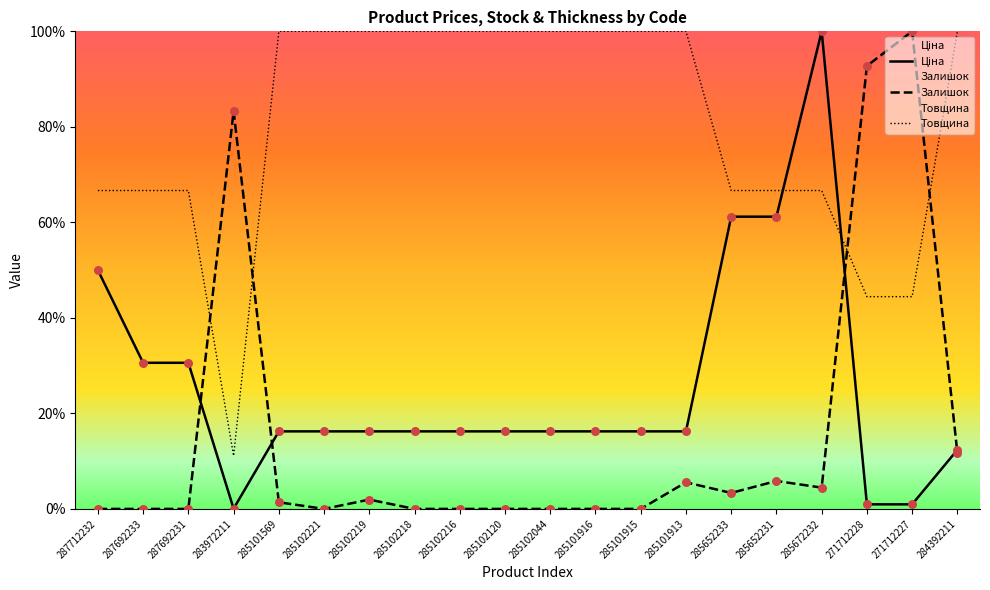

Which series reaches the minimum Y coordinate?

Залишок